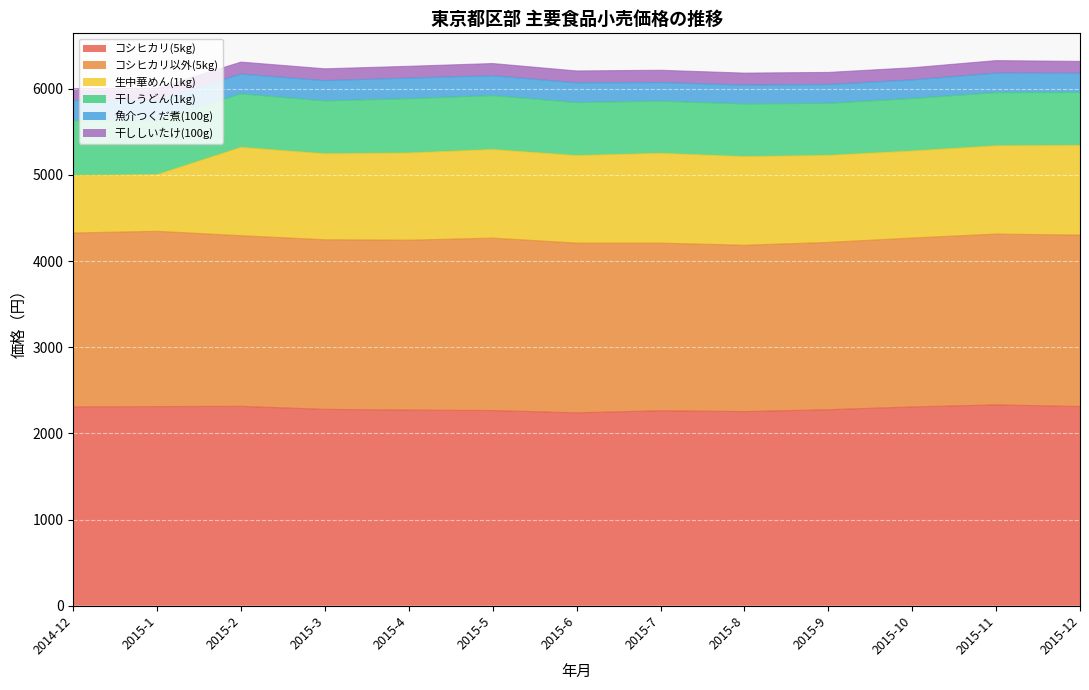

Reading left to right, extract all data points from this chart.

コシヒカリ(5kg): 2308	2311	2314	2279	2271	2265	2239	2263	2253	2275	2307	2331	2312
コシヒカリ以外(5kg): 2018	2035	1981	1969	1972	2002	1970	1946	1931	1942	1961	1983	1990
生中華めん(1kg): 669	658	1025	998	1012	1028	1016	1042	1029	1010	1010	1024	1041
干しうどん(1kg): 634	628	621	613	630	626	615	605	611	604	609	617	614
魚介つくだ煮(100g): 233	236	229	235	238	230	229	216	218	218	215	226	223
干ししいたけ(100g): 139	138	140	138	138	142	138	143	140	141	142	146	138